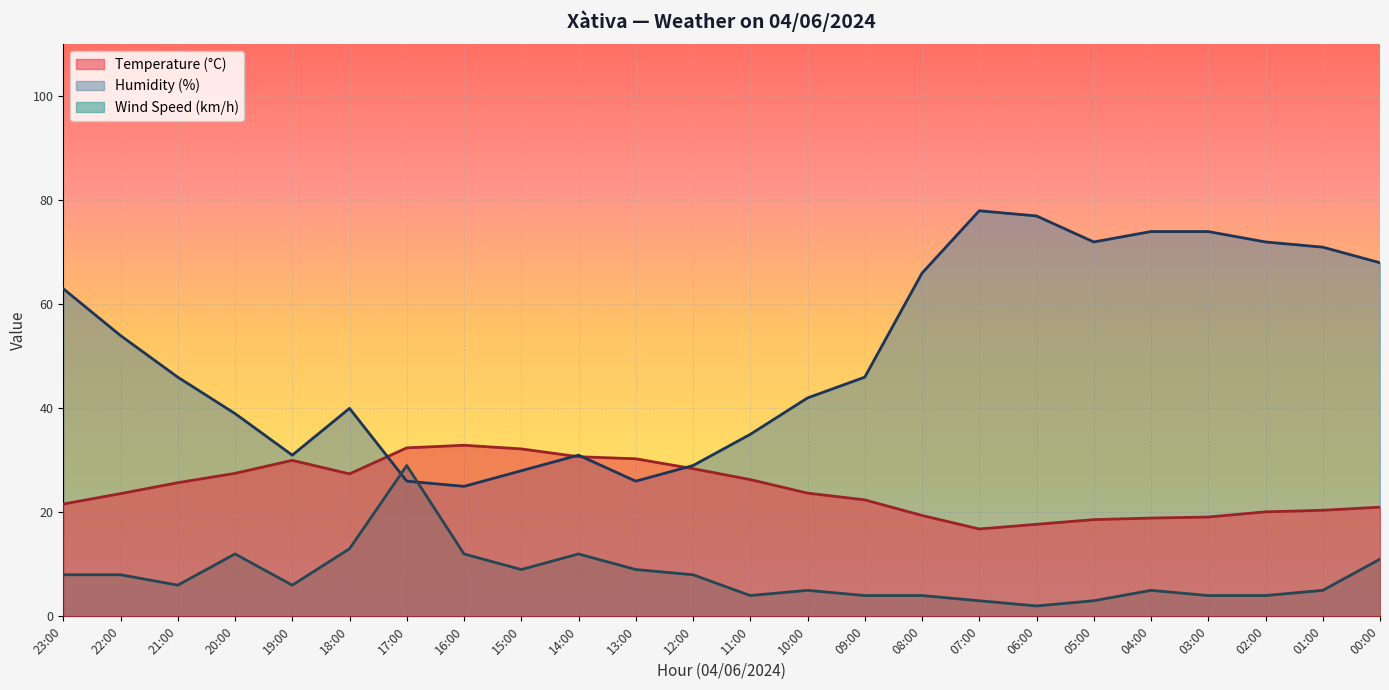

Which series has the largest total across all categories?

Humidity (%)